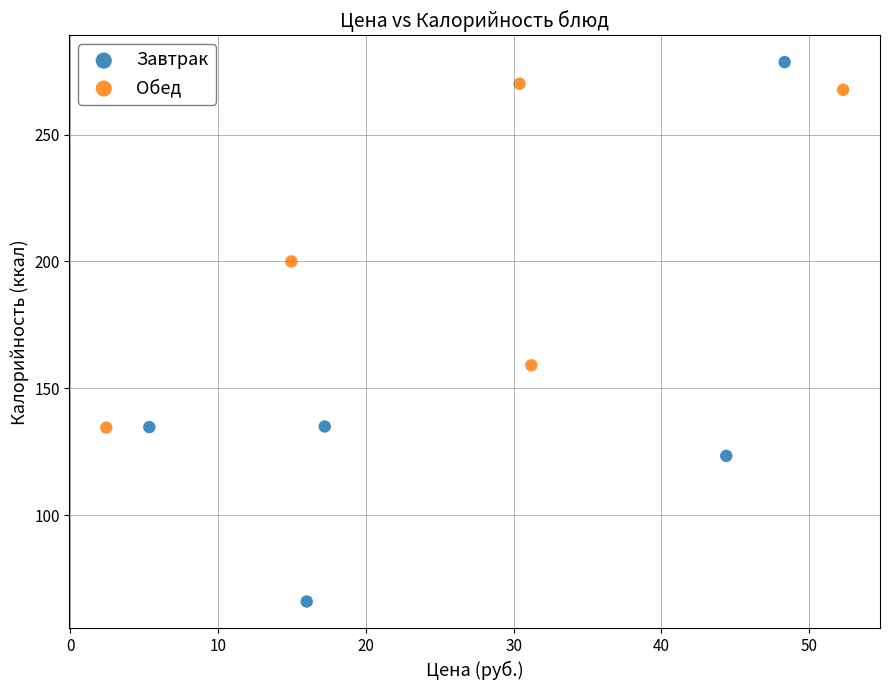

Which series contains the lowest Y value?

Завтрак